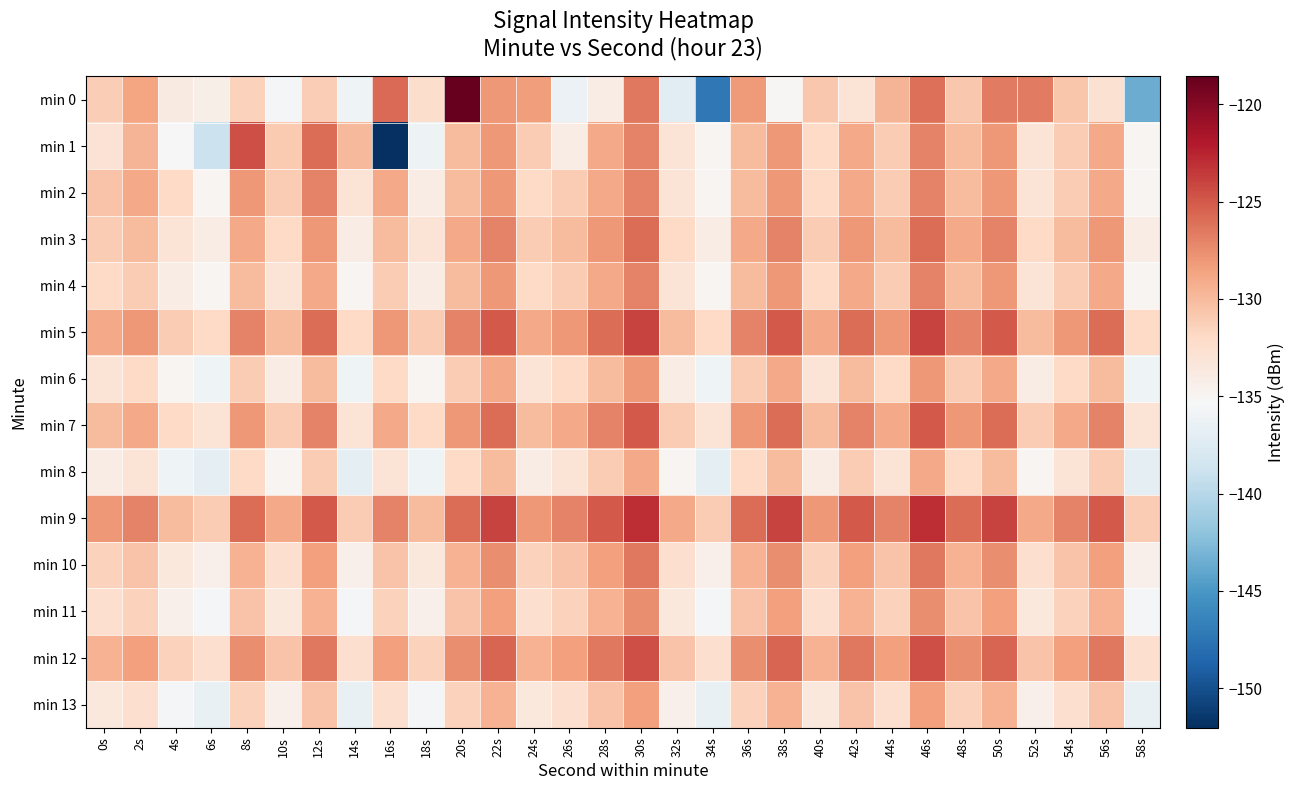

What is the total value across all series at 42s?

-1802.1